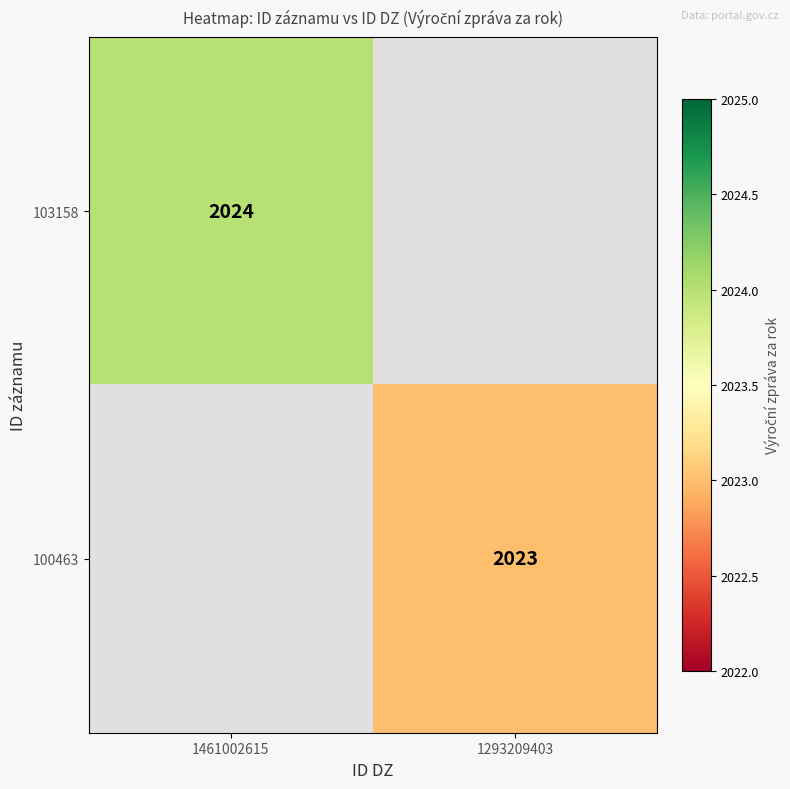

Count the number of categories in the chart.

2